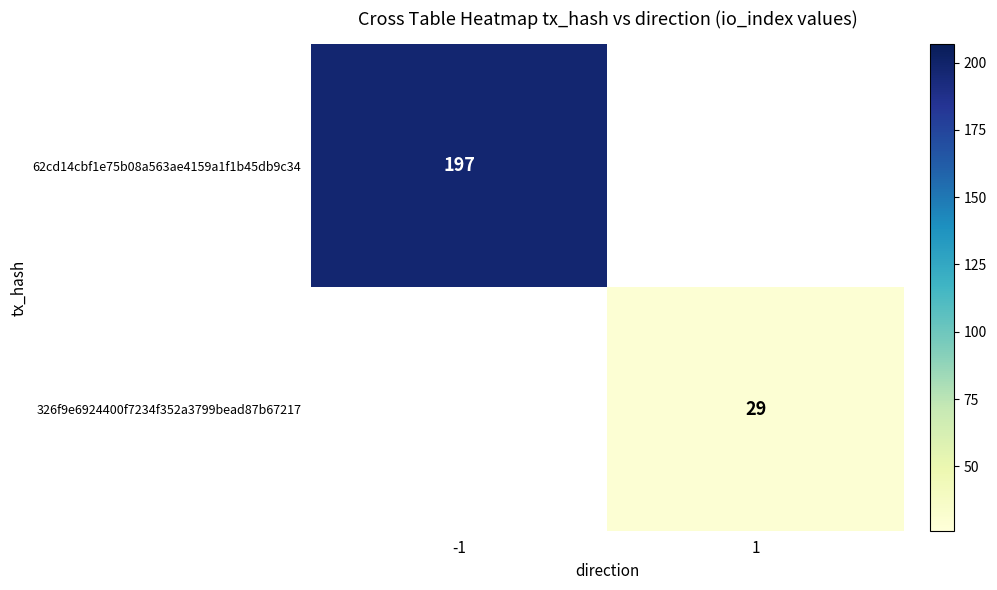

Is it true that 326f9e6924400f7234f352a3799bead87b67217 equals 29 at 1?

True